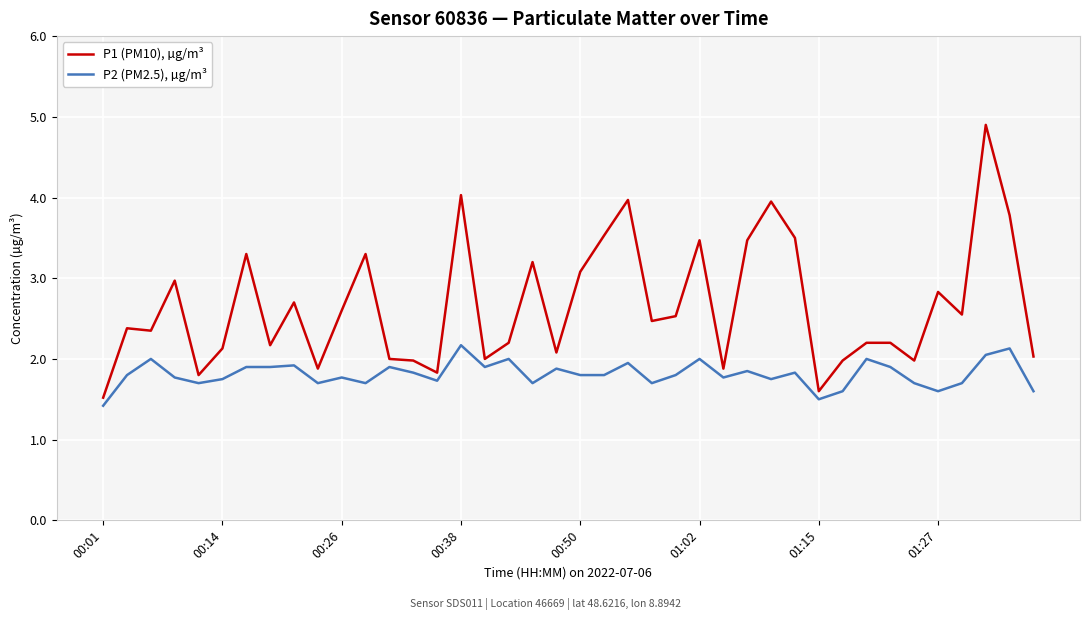

Which series has the largest range (max minus min)?

P1 (PM10), µg/m³